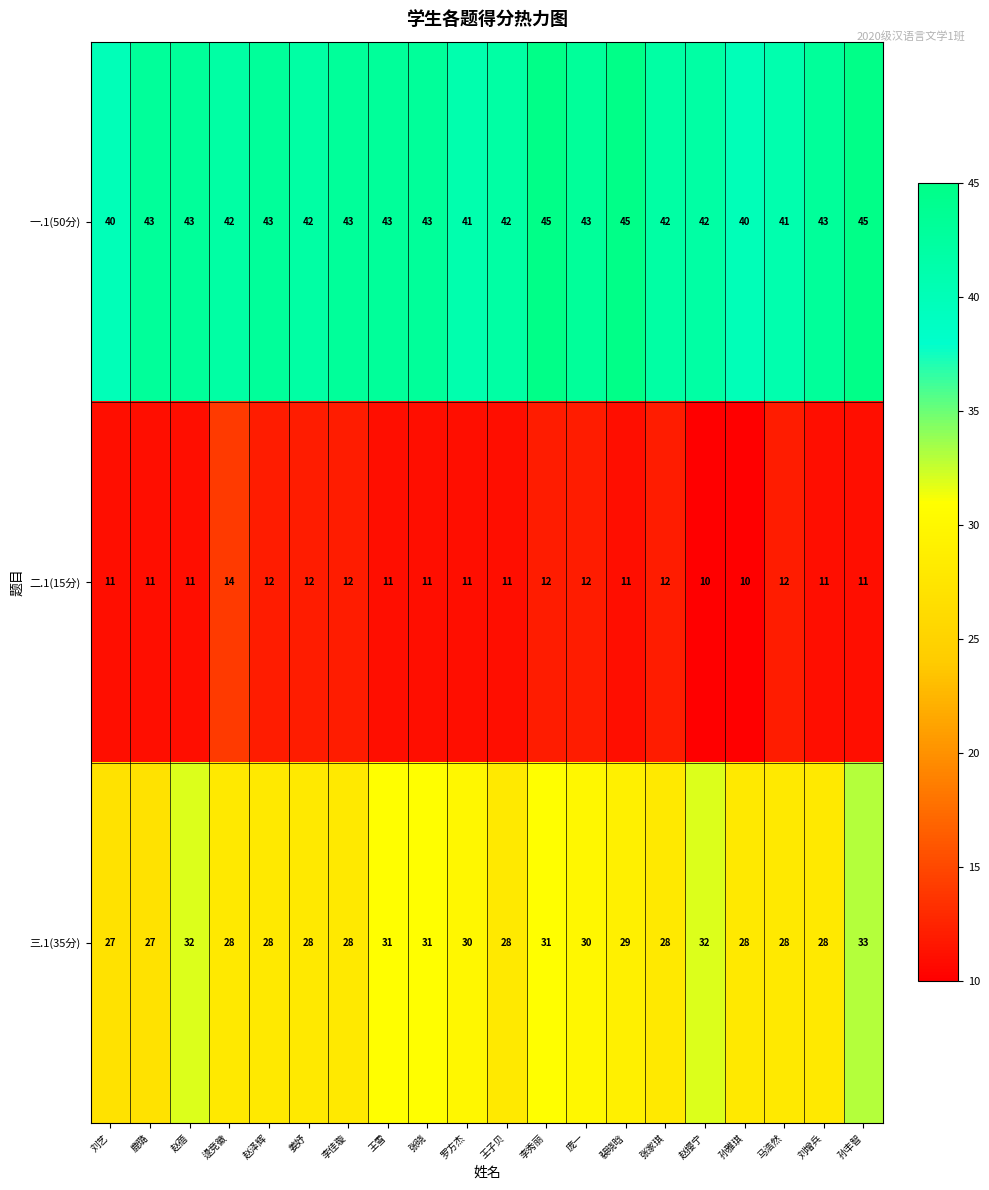

What is the lowest value of the 一.1(50分) series?

40